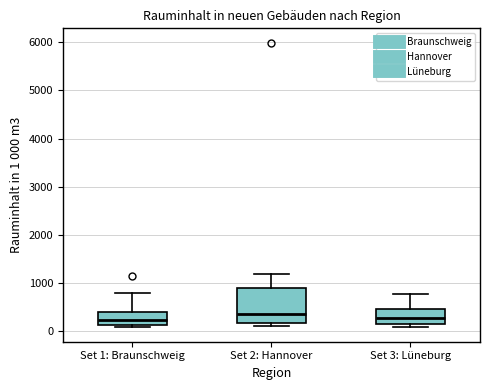

Reading left to right, transcribe this box plot: for each box, give where its median line is, the range the box spans, and where its two whiskers end, as read against the y-axis. The values are not printed on the chart, so give them approximately, as read against the axis.

Set 1: Braunschweig: median 200, box 100 to 400, whiskers 100 (just below the box's lower edge) to 800
Set 2: Hannover: median 300, box 200 to 900, whiskers 100 to 1200
Set 3: Lüneburg: median 300, box 100 to 500, whiskers 100 (just below the box's lower edge) to 800